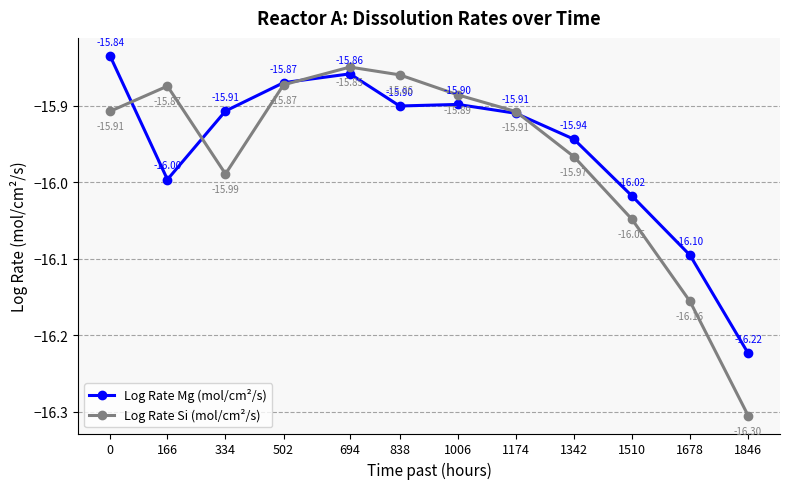

Which series ends up on top after the final intersection of Log Rate Si (mol/cm²/s) and Log Rate Mg (mol/cm²/s)?

Log Rate Mg (mol/cm²/s)